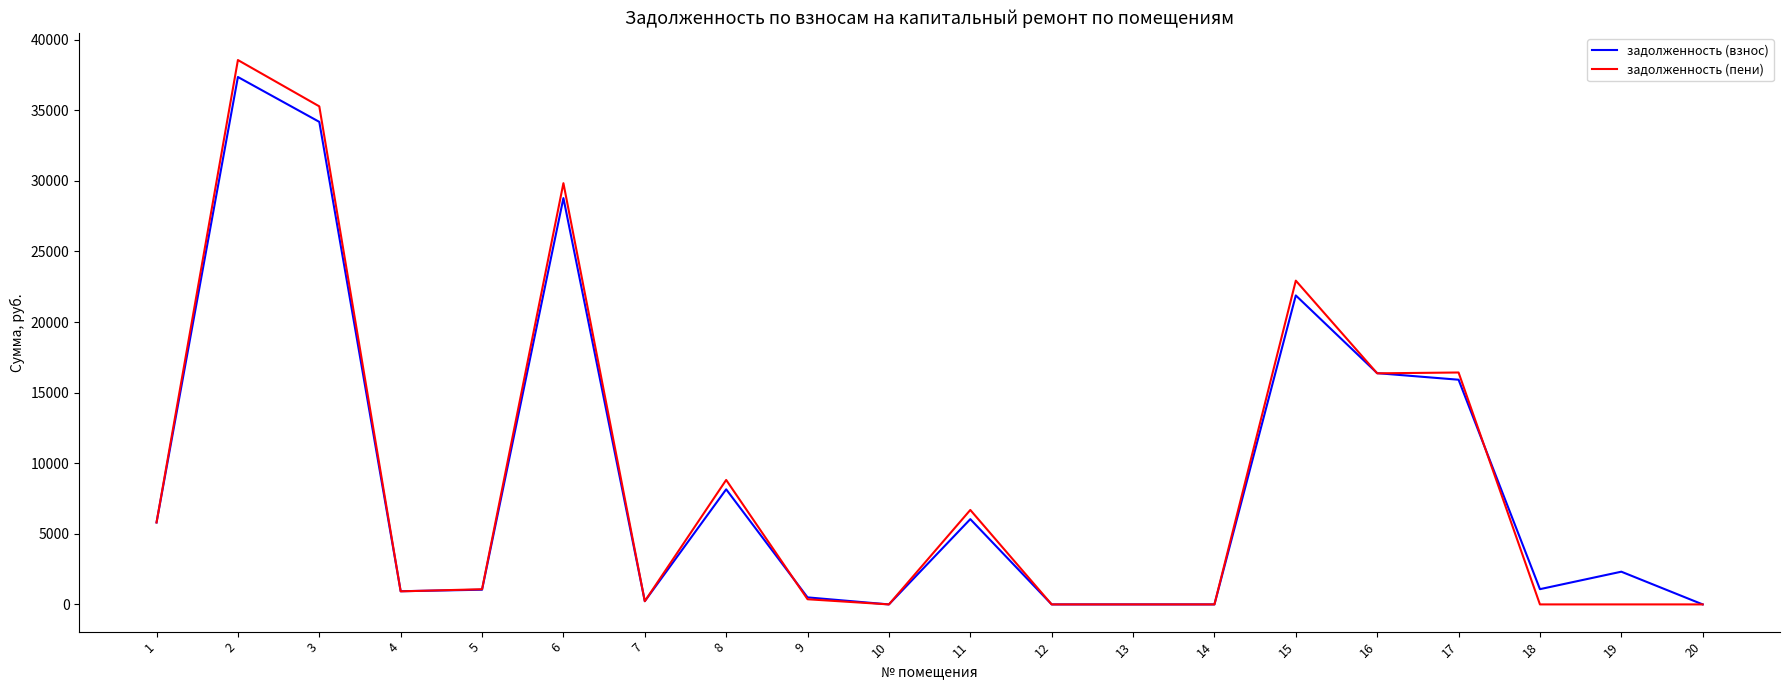

What is the difference between the maximum and second lowest values in the задолженность (пени) series?

38556.2